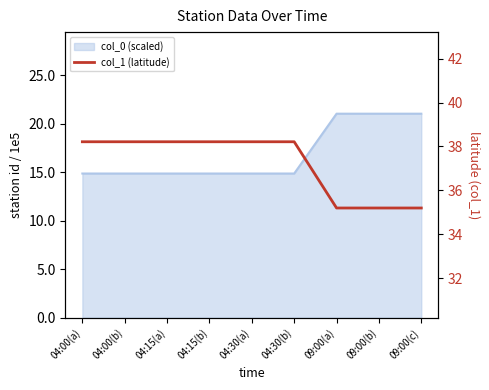

True or false: the data shows 38.2 at 04:00(a).

True